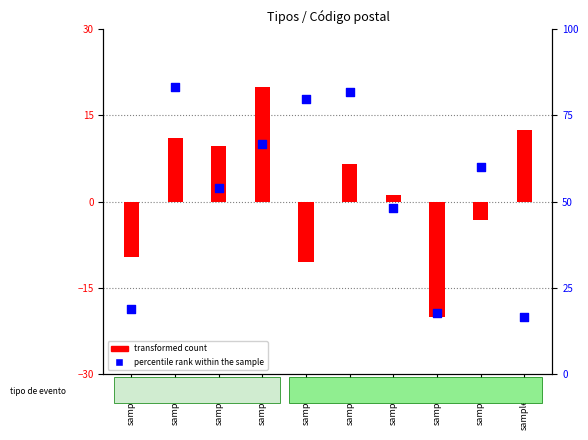

At how many categories does at least one series exceed -8?

8